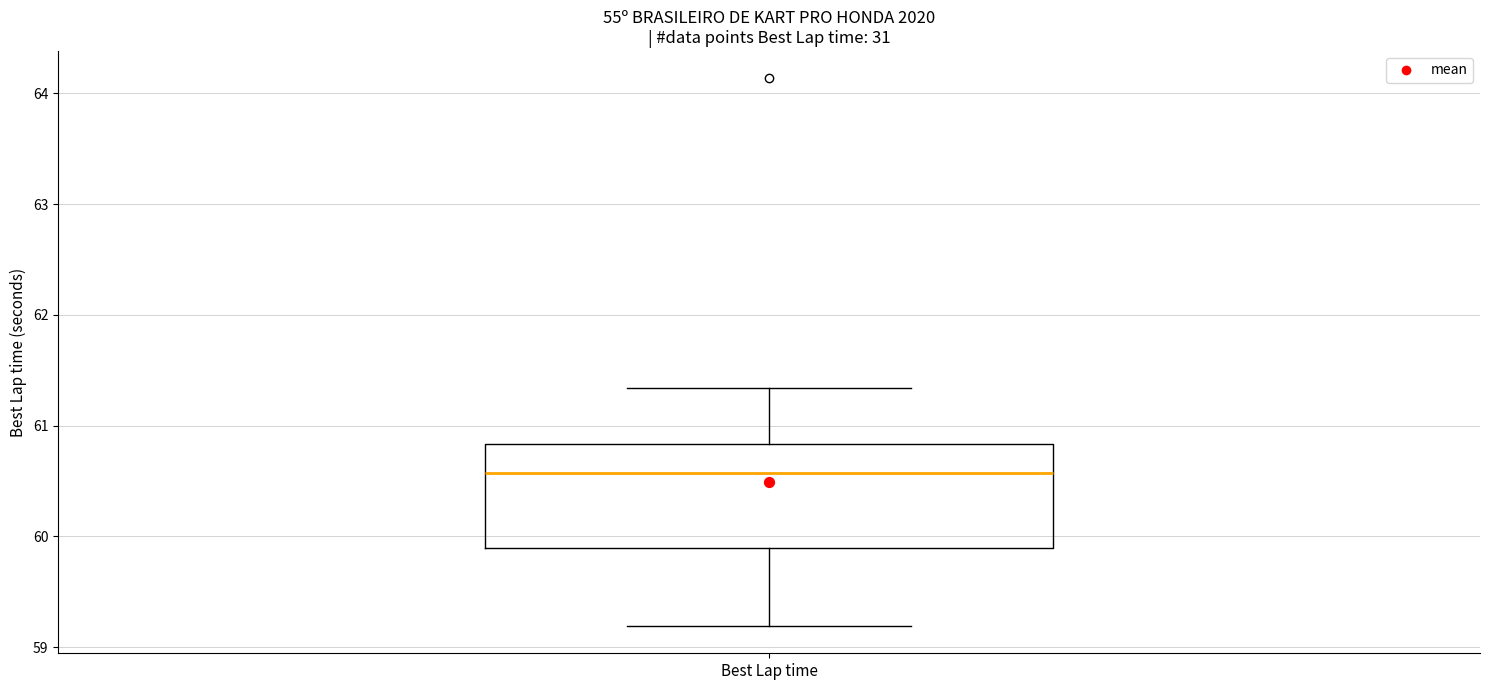

Where is the upper edge of the box for Best Lap time on the y-axis? The values are not printed on the chart, so give them approximately, as read against the axis.

60.8